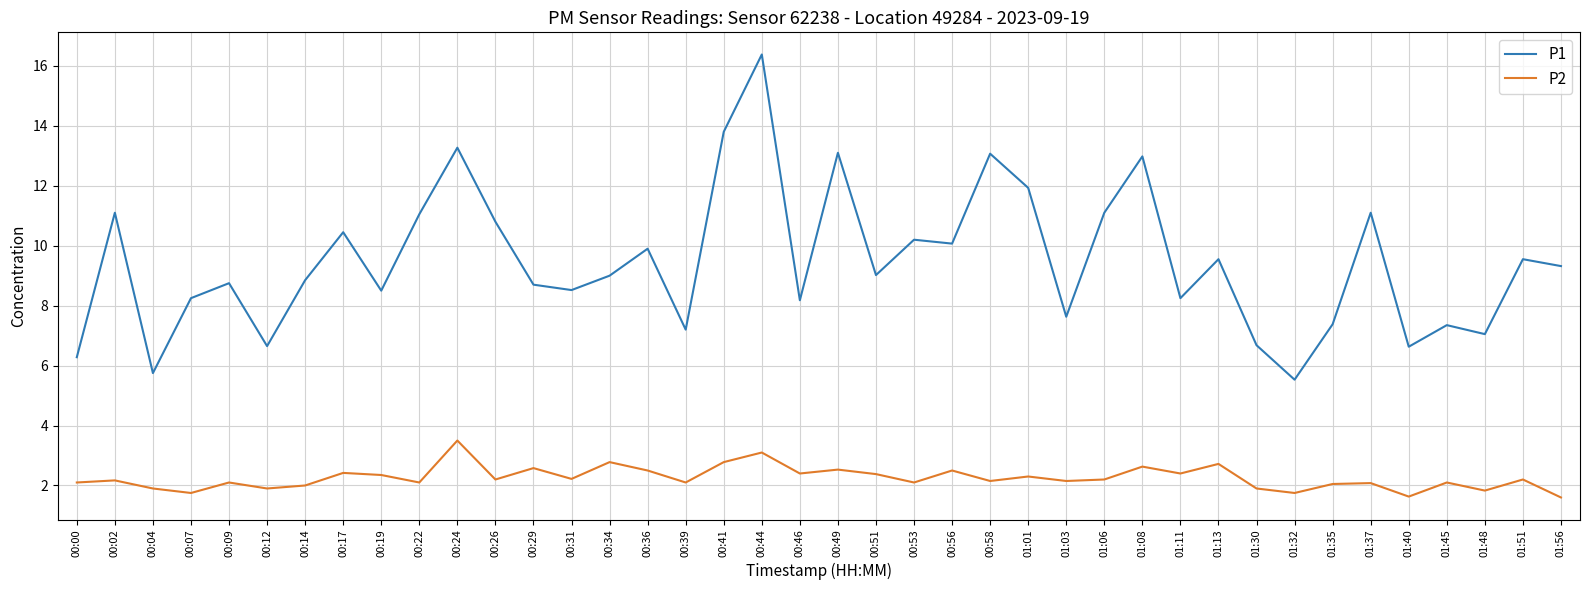

At which category is the sum across all series the highest?

00:44